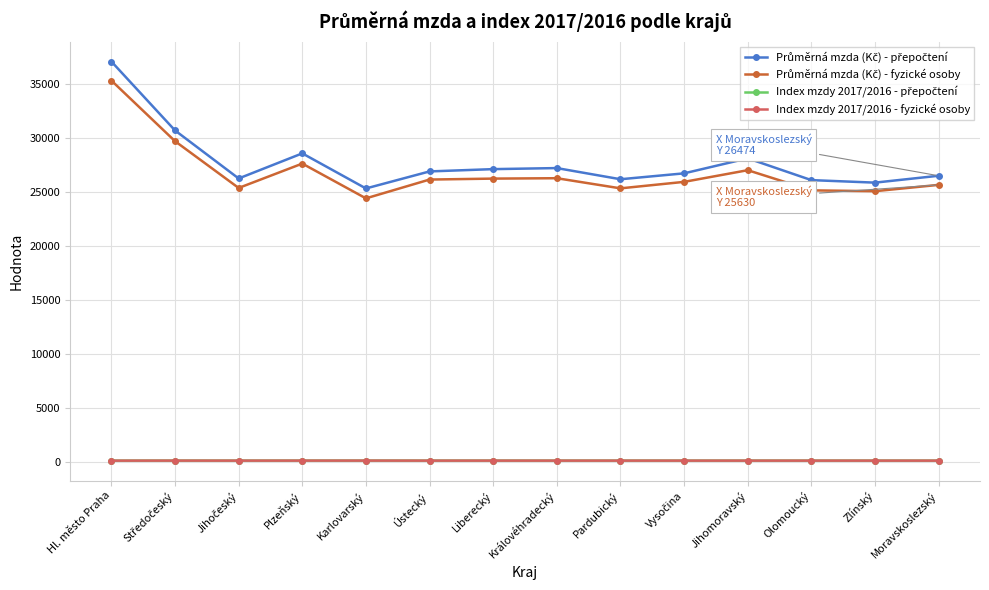

What is the label of the 10th point from the right?

Karlovarský